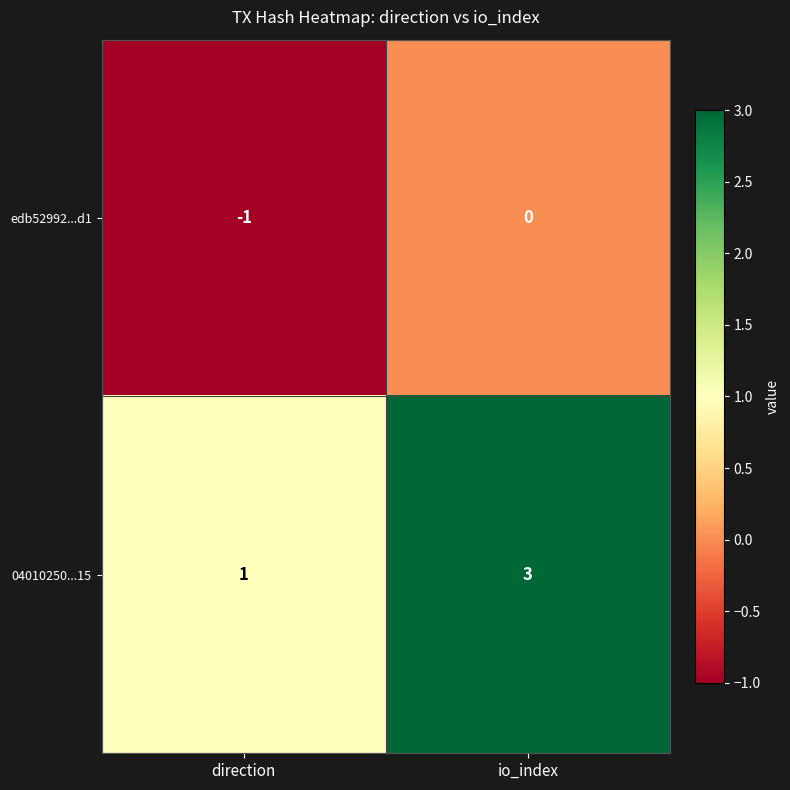

Rank the series by their maximum value, from highest to lowest.

04010250...15, edb52992...d1